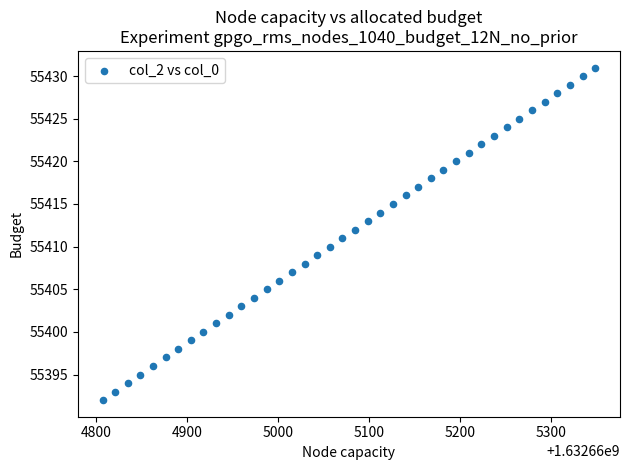

What is the range of Y values (max minus min)?

39